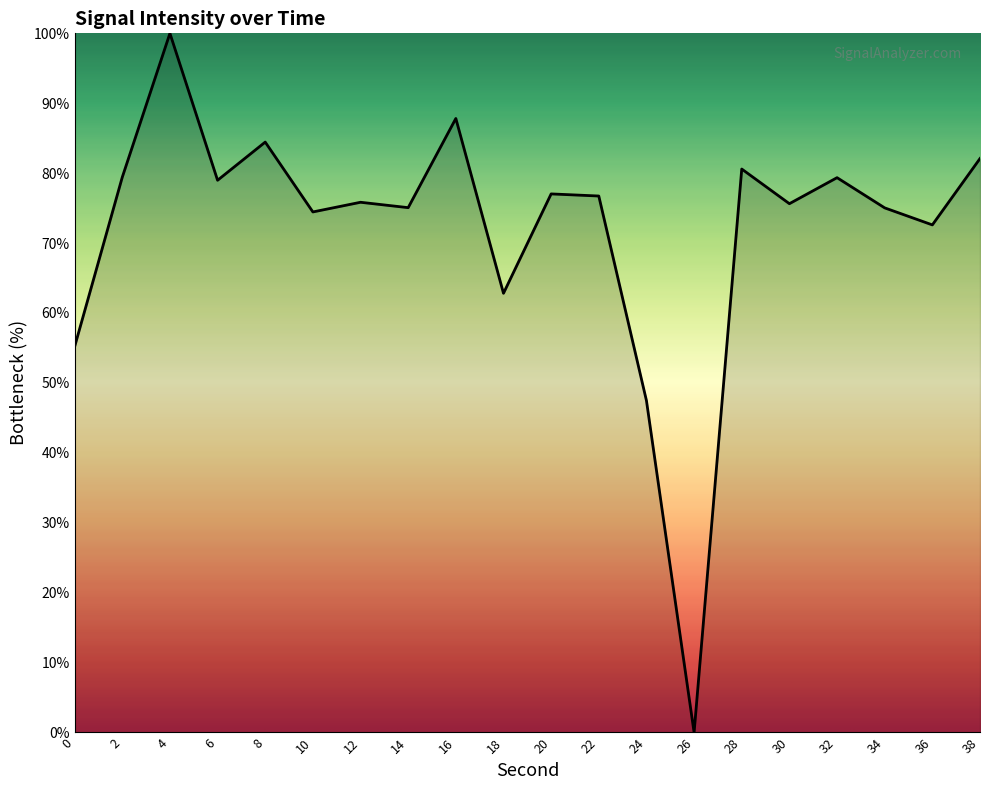

What is the change in value from 10 to 22?

+2.3